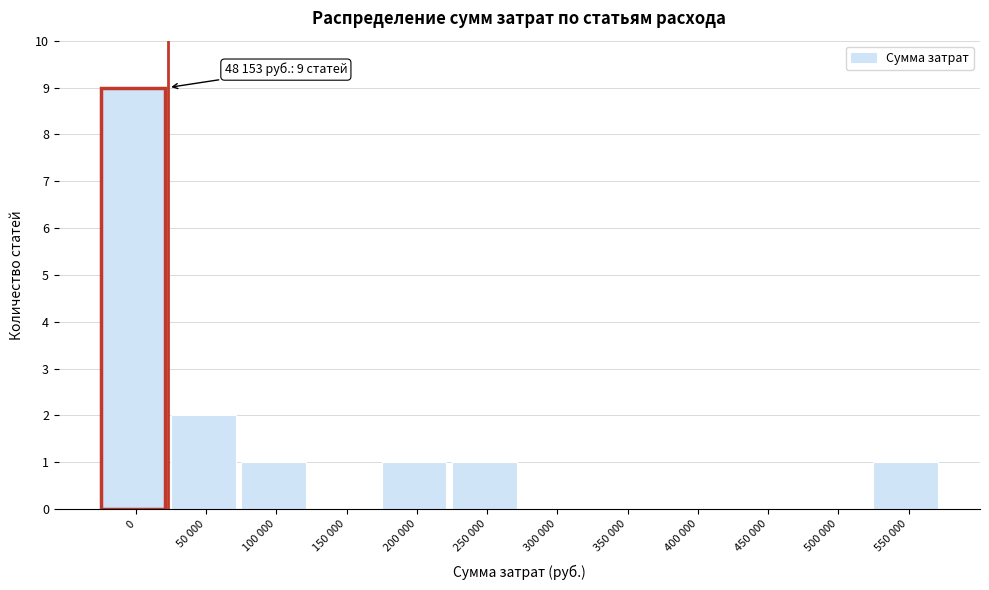

Reading right to left, what are all the values shown in this chart?

550 000=1	500 000=0	450 000=0	400 000=0	350 000=0	300 000=0	250 000=1	200 000=1	150 000=0	100 000=1	50 000=2	0=9